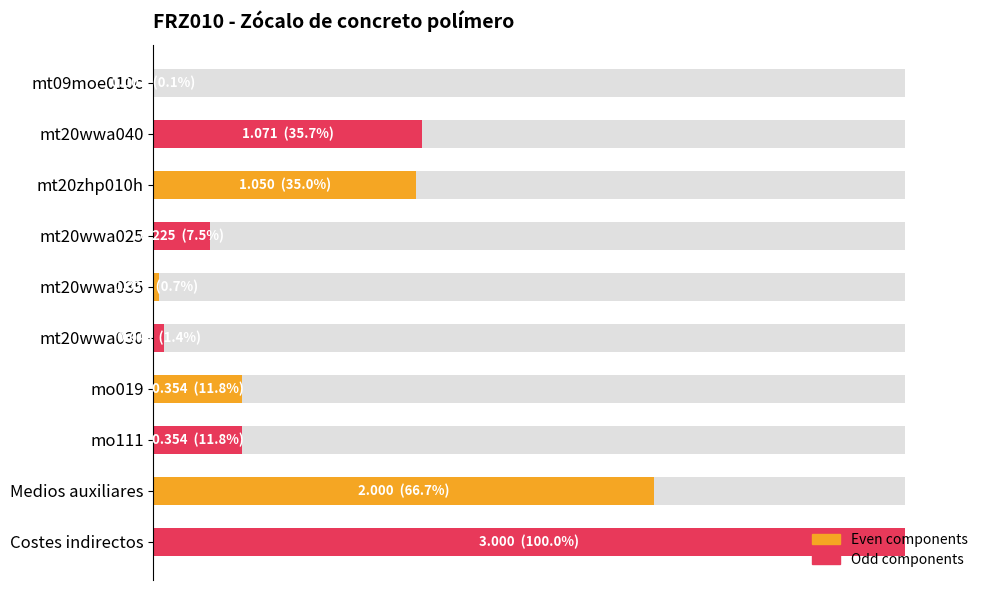

How many distinct data groups are displayed?

2